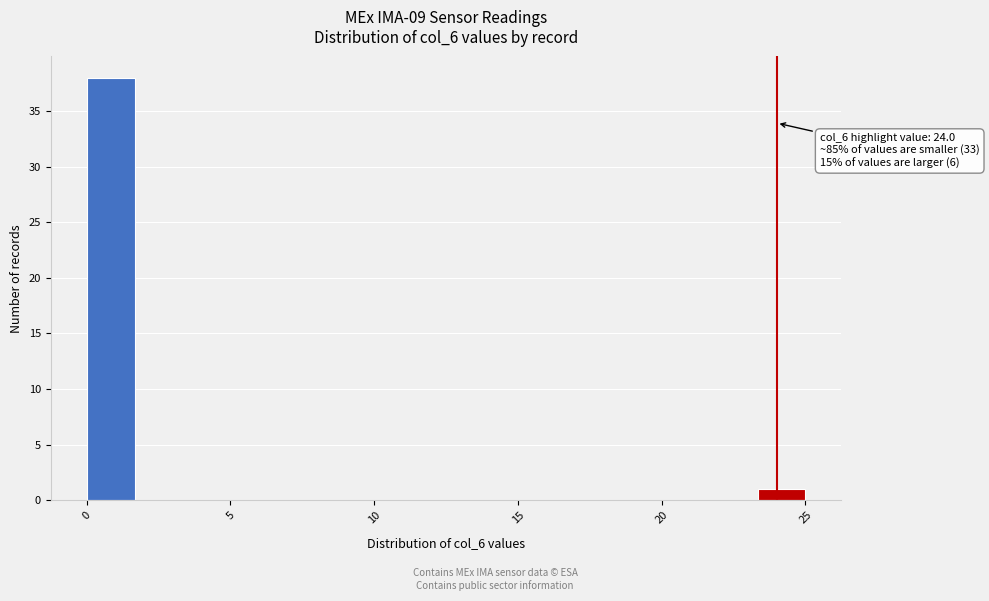

Around what value on the x-axis is the tallest bar? Give the approximate position of its centre, as read against the axis.

1.0